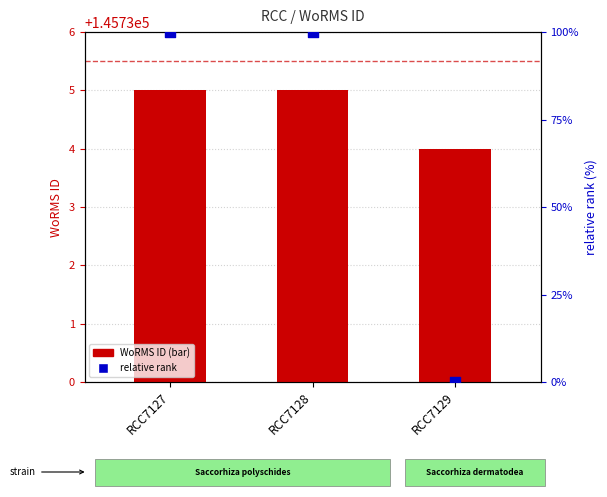

At which category is the sum across all series the highest?

RCC7127